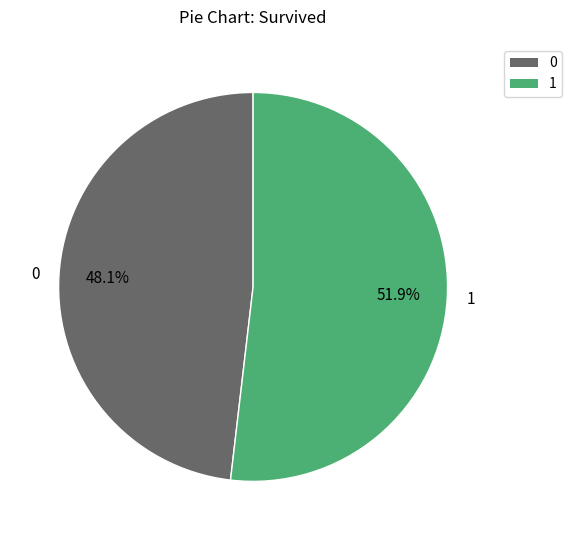

Approximately how many times larger is the value at 1 compared to 0?

1.1